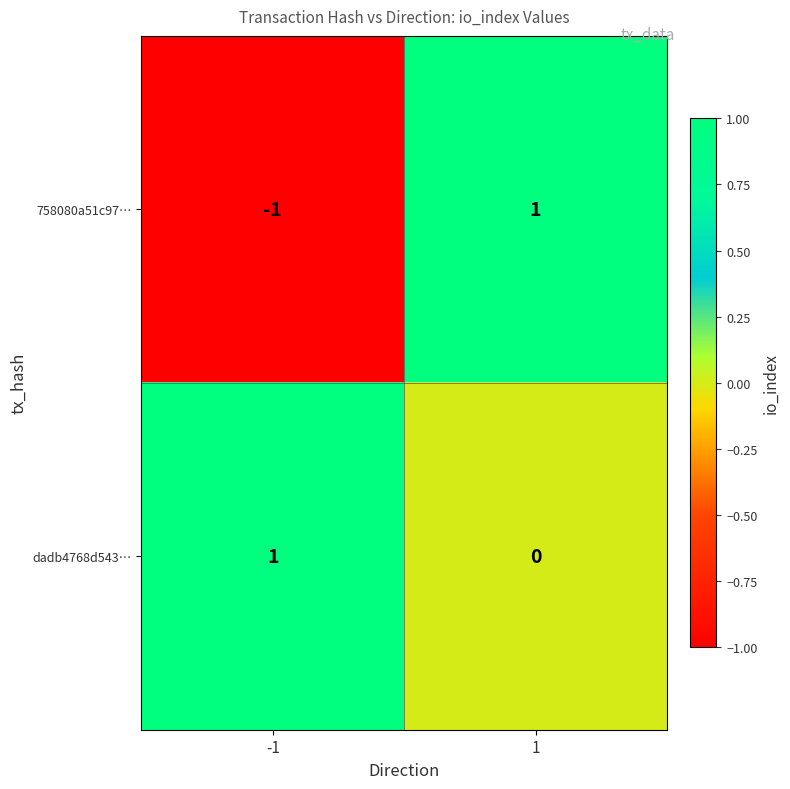

Reading left to right, what are all the values shown in this chart?

758080a51c97…: -1	1
dadb4768d543…: 1	0